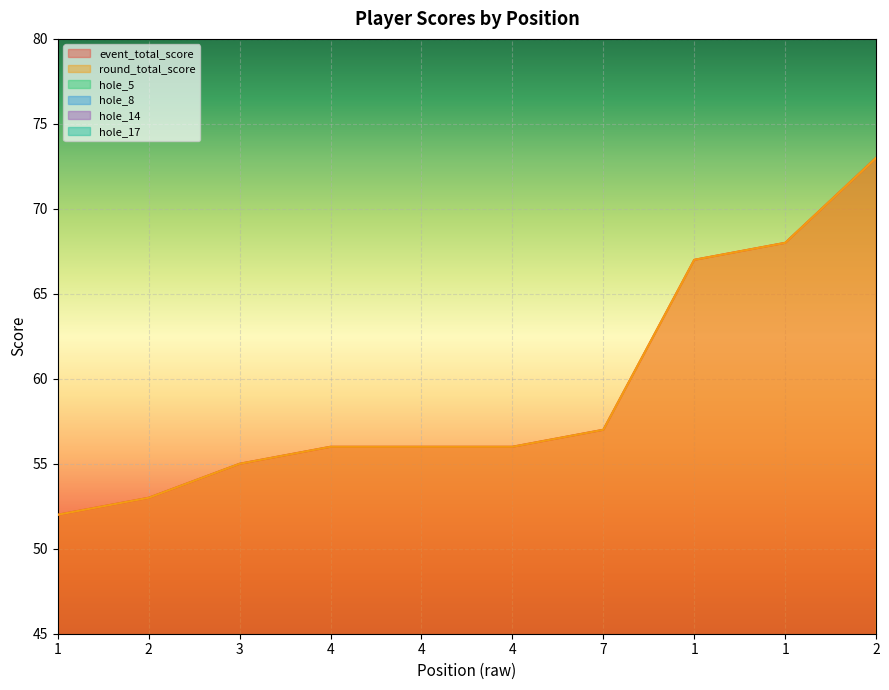

The value of hole_8 at 7 is 6. True or false?

False